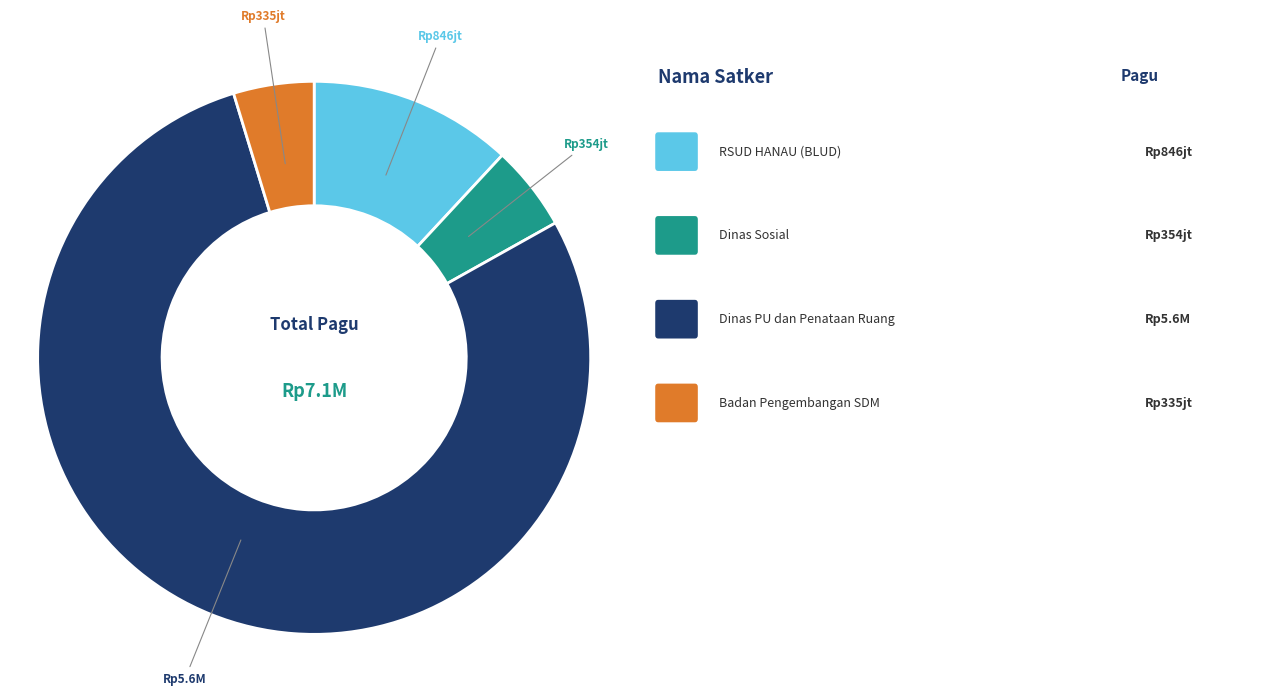

Is there any slice that represents more than half of the pie?

Yes